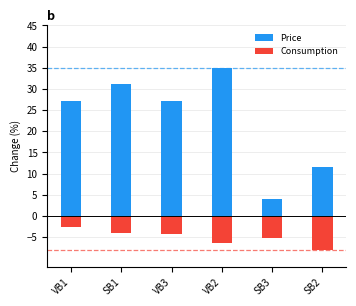

List the labels in order of Price value, smallest first.

SB3, SB2, VB1, VB3, SB1, VB2